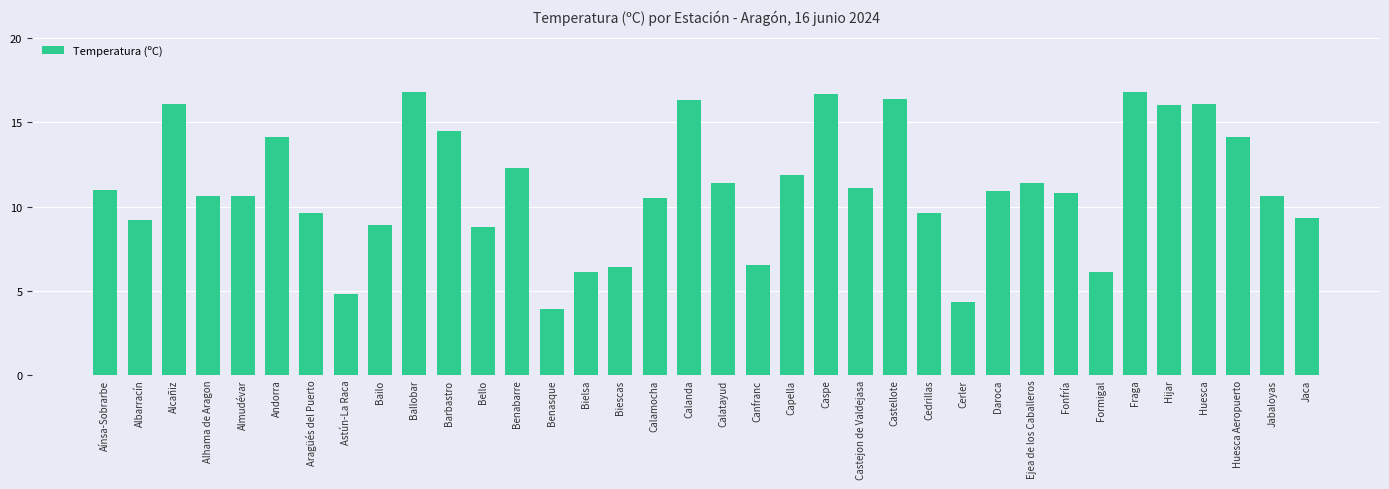

What is the difference between the maximum and minimum values?

12.9